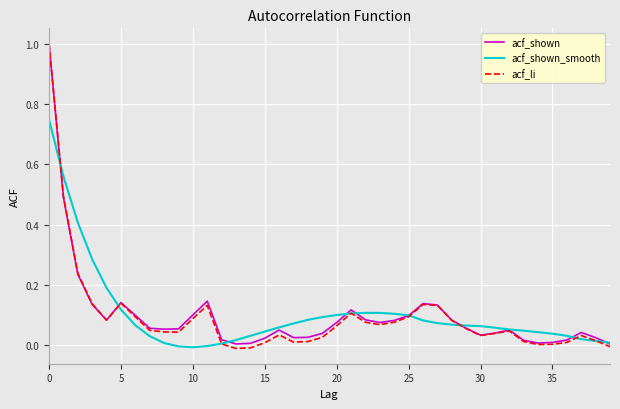

What is the maximum value shown in the chart?

1.0